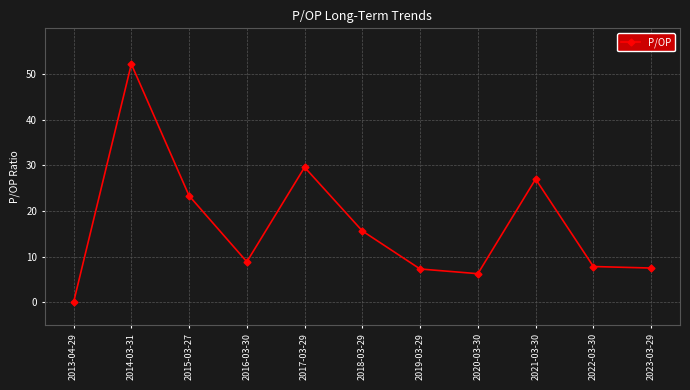

Where is the first local maximum?

2014-03-31